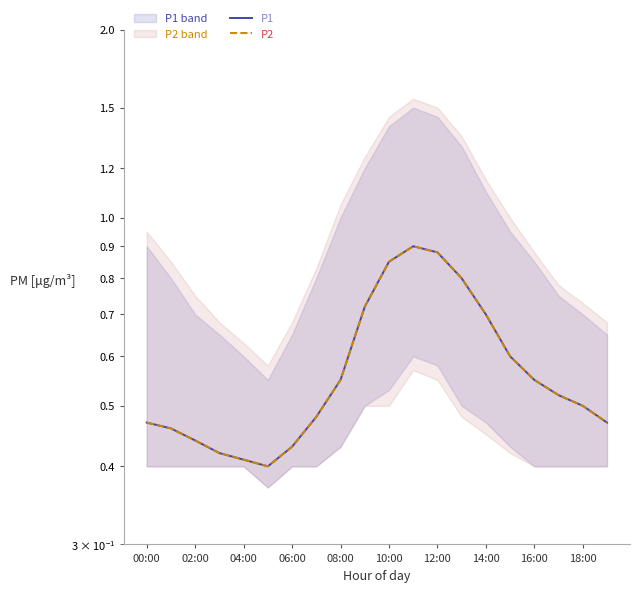

What position from the left is 13?

14